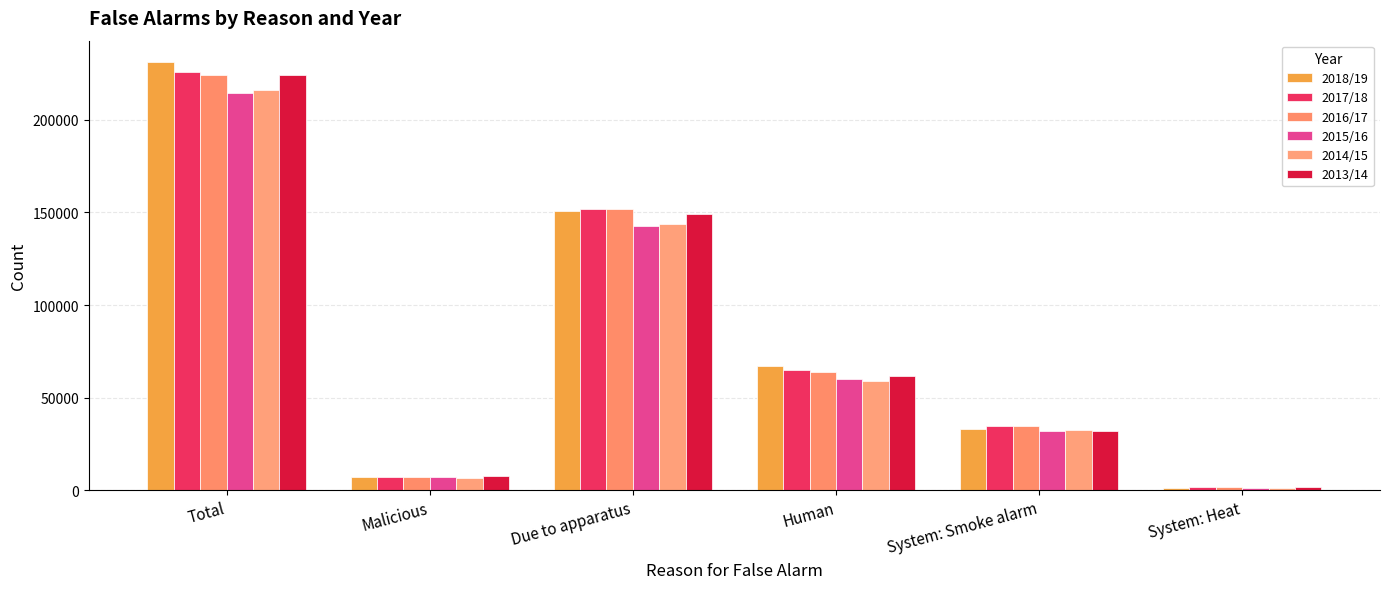

What value does the 2017/18 series have at System: Smoke alarm, to the nearest 10?

34650